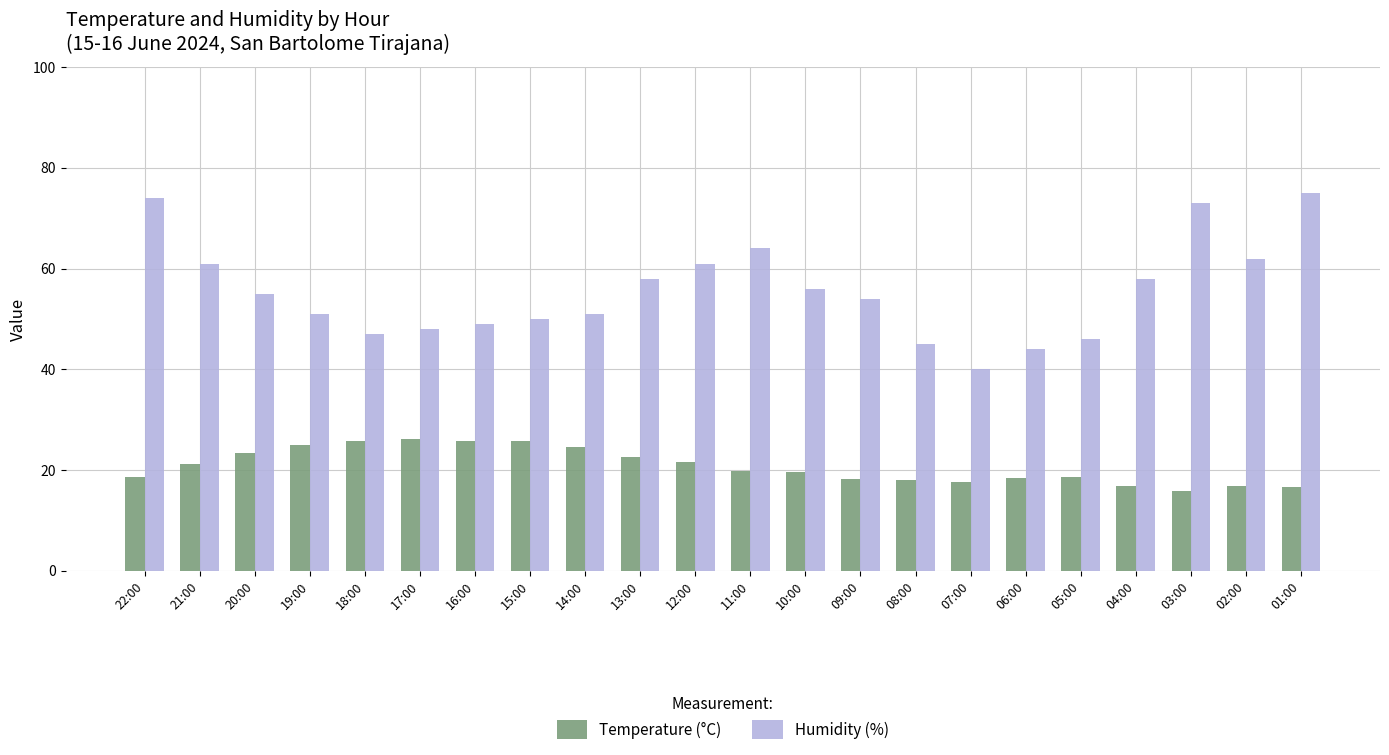

Which series has the largest total across all categories?

Humidity (%)